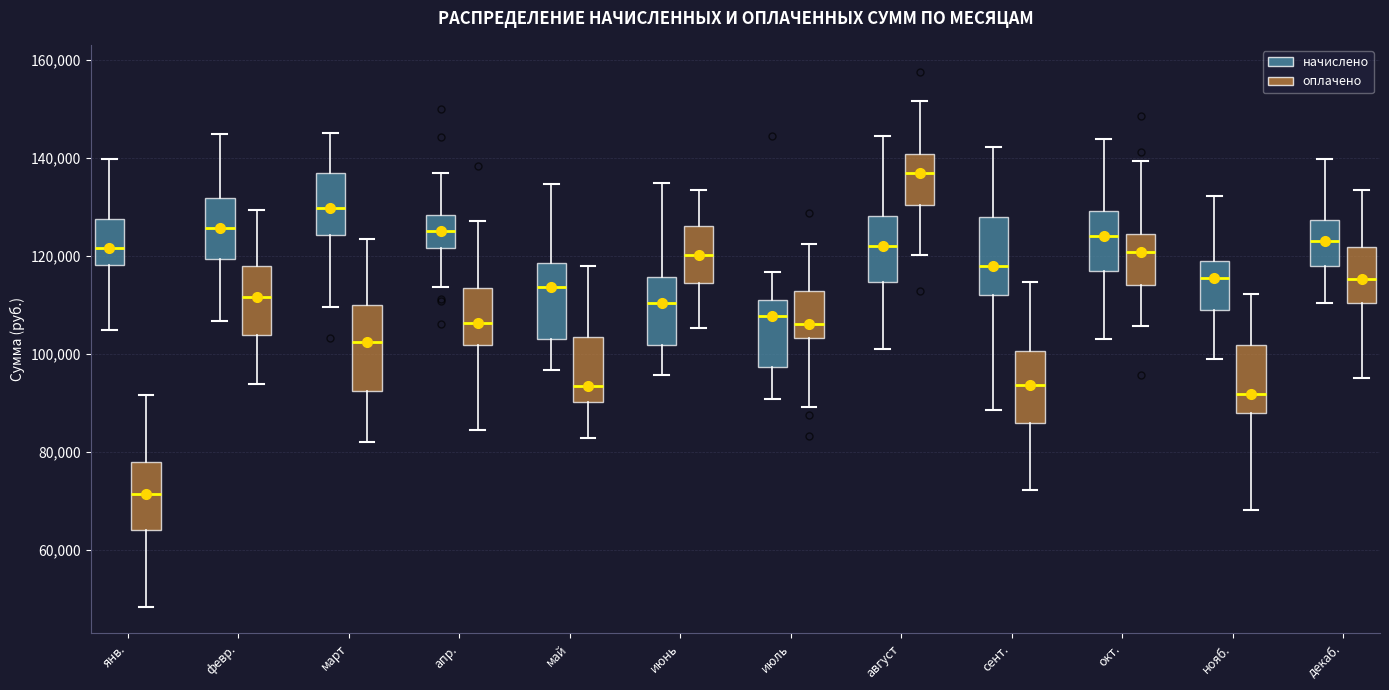

Reading left to right, read every box against the y-axis: the position of its median line, the range the box covers, and the ends of its whiskers. The values are not printed on the chart, so give them approximately, as read against the axis.

янв. (начислено): median 122000, box 118000 to 128000, whiskers 104000 to 140000
янв. (оплачено): median 72000, box 64000 to 78000, whiskers 48000 to 92000
февр. (начислено): median 126000, box 120000 to 132000, whiskers 106000 to 144000
февр. (оплачено): median 112000, box 104000 to 118000, whiskers 94000 to 130000
март (начислено): median 130000, box 124000 to 136000, whiskers 110000 to 146000
март (оплачено): median 102000, box 92000 to 110000, whiskers 82000 to 124000
апр. (начислено): median 126000, box 122000 to 128000, whiskers 114000 to 136000
апр. (оплачено): median 106000, box 102000 to 114000, whiskers 84000 to 128000
май (начислено): median 114000, box 104000 to 118000, whiskers 96000 to 134000
май (оплачено): median 94000, box 90000 to 104000, whiskers 82000 to 118000
июнь (начислено): median 110000, box 102000 to 116000, whiskers 96000 to 134000
июнь (оплачено): median 120000, box 114000 to 126000, whiskers 106000 to 134000
июль (начислено): median 108000, box 98000 to 112000, whiskers 90000 to 116000
июль (оплачено): median 106000, box 104000 to 112000, whiskers 90000 to 122000
август (начислено): median 122000, box 114000 to 128000, whiskers 100000 to 144000
август (оплачено): median 136000, box 130000 to 140000, whiskers 120000 to 152000
сент. (начислено): median 118000, box 112000 to 128000, whiskers 88000 to 142000
сент. (оплачено): median 94000, box 86000 to 100000, whiskers 72000 to 114000
окт. (начислено): median 124000, box 116000 to 130000, whiskers 104000 to 144000
окт. (оплачено): median 120000, box 114000 to 124000, whiskers 106000 to 140000
нояб. (начислено): median 116000, box 110000 to 120000, whiskers 100000 to 132000
нояб. (оплачено): median 92000, box 88000 to 102000, whiskers 68000 to 112000
декаб. (начислено): median 124000, box 118000 to 128000, whiskers 110000 to 140000
декаб. (оплачено): median 116000, box 110000 to 122000, whiskers 96000 to 134000